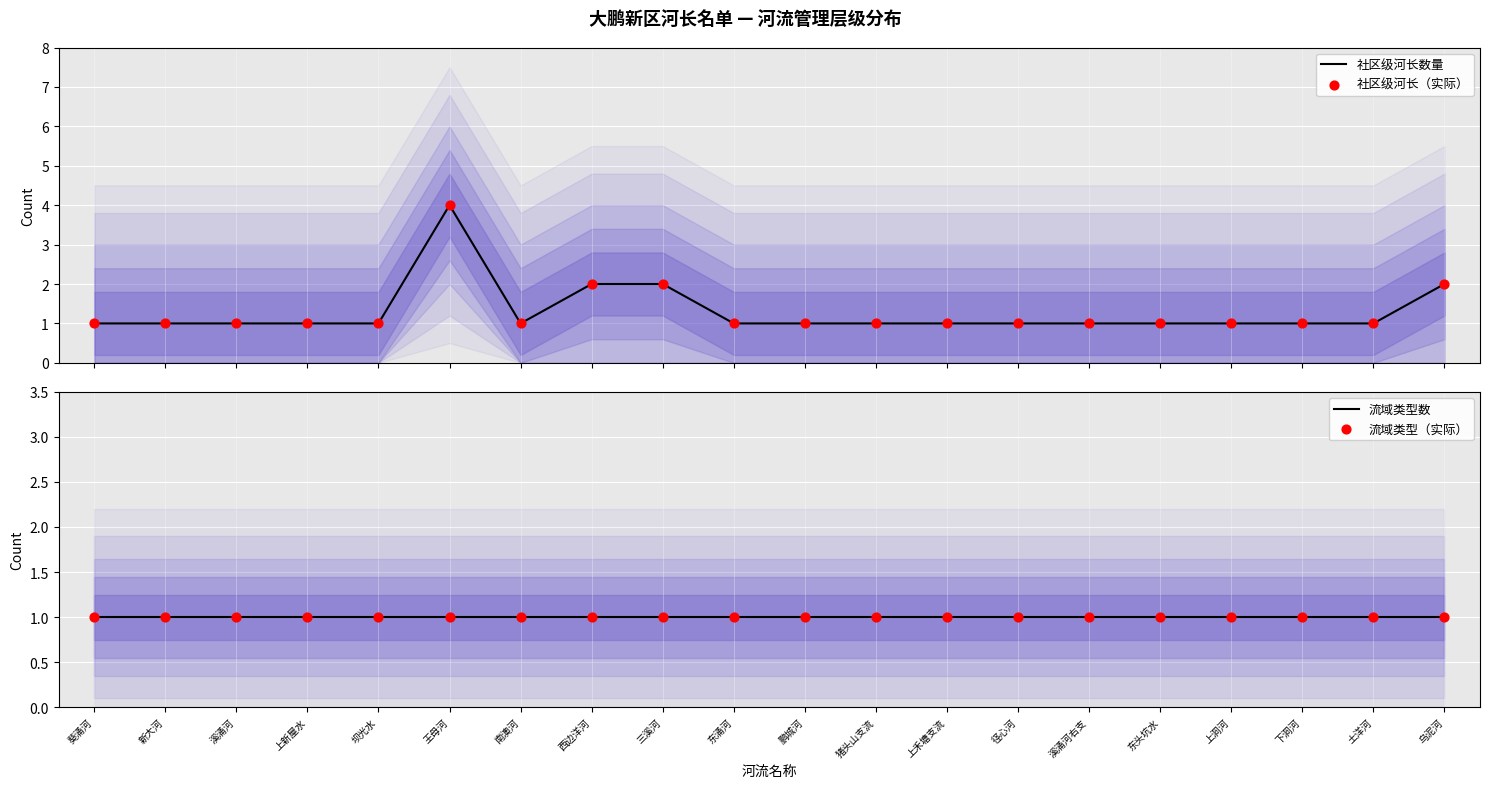

Which series has the largest total across all categories?

社区级河长数量